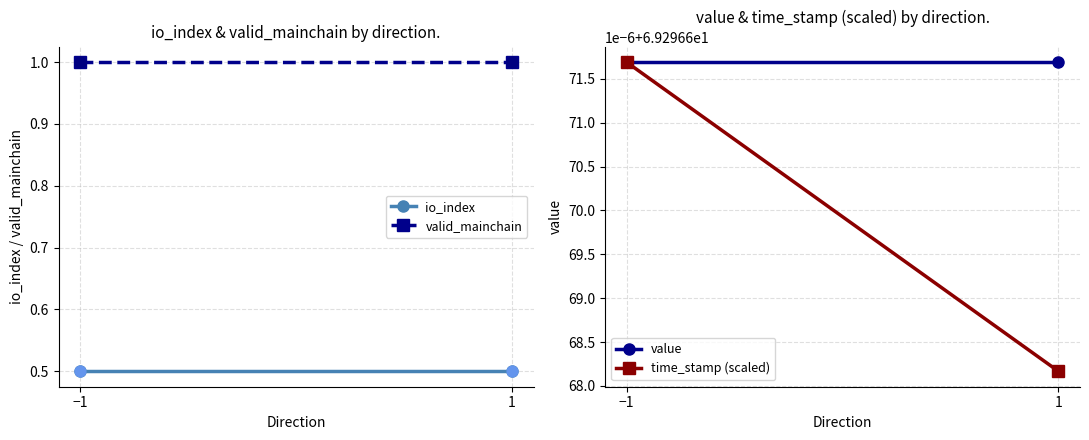

What is the total value across all series at −1?

140.1